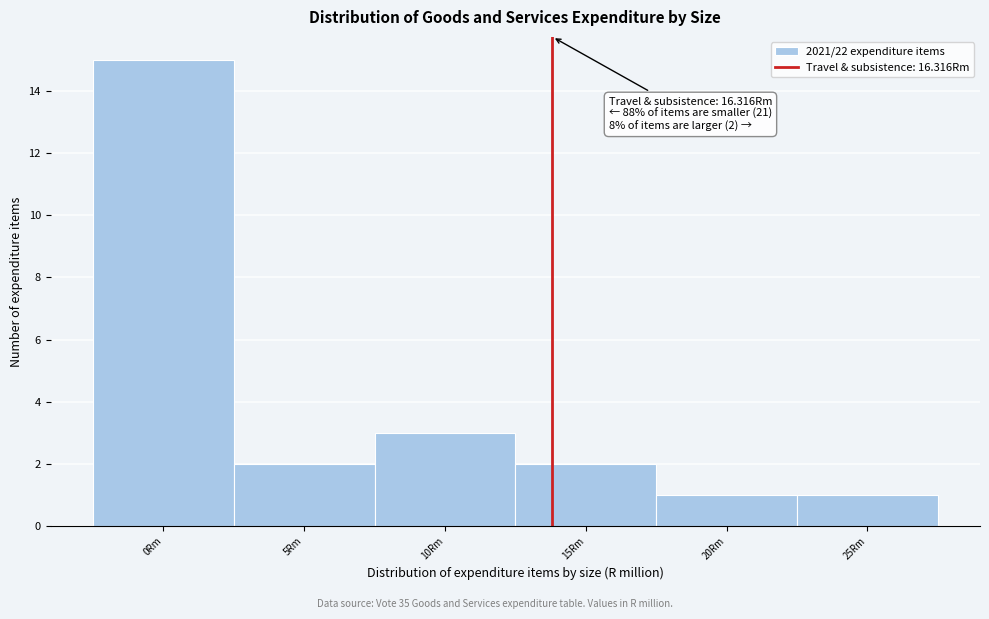

Reading left to right, what are all the values shown in this chart?

15	2	3	2	1	1